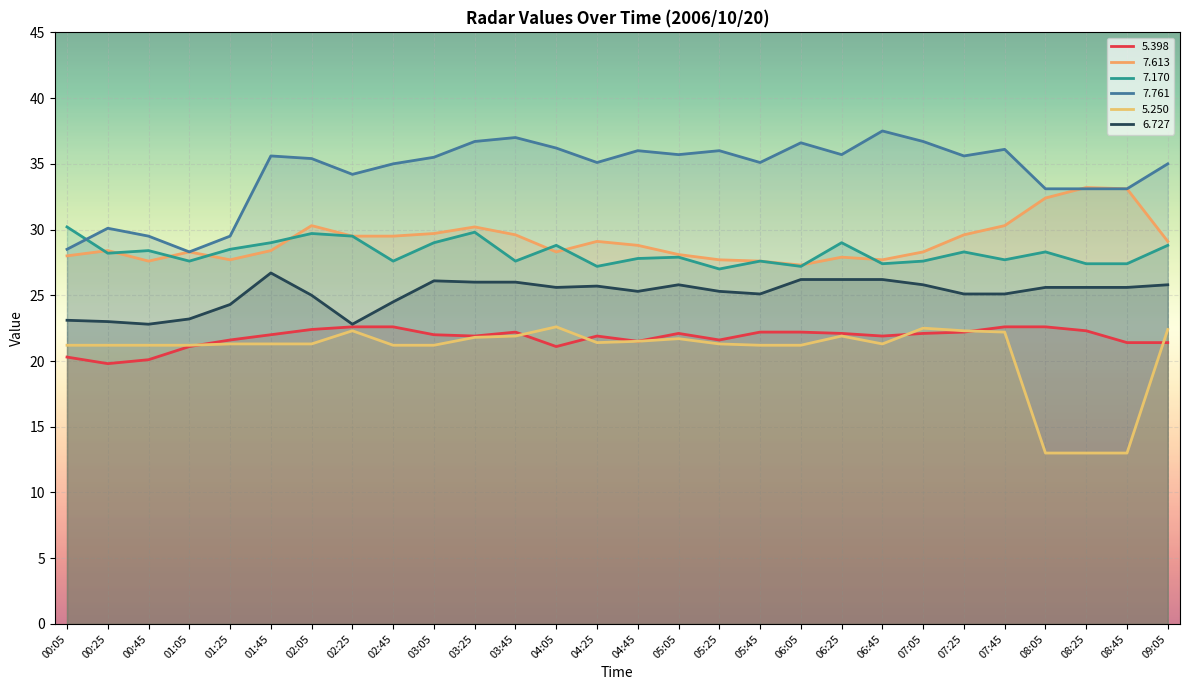

Read the   7.761 value at 00:05.

28.5